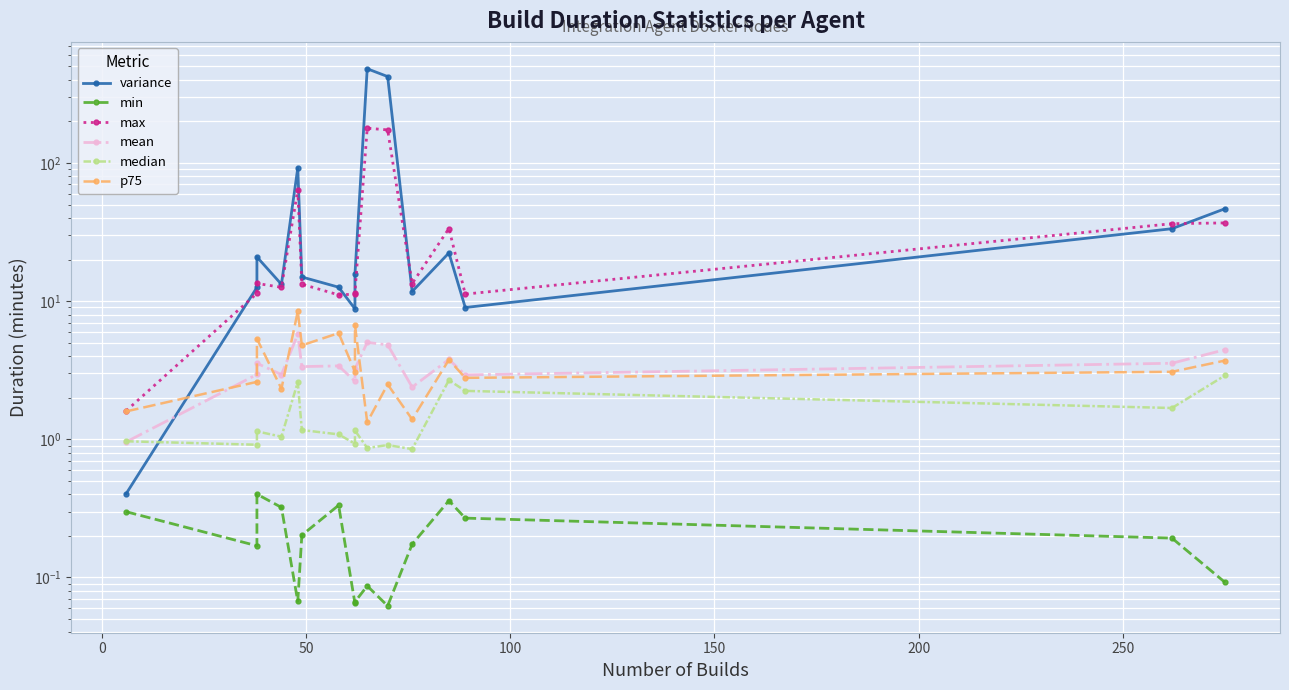

Reading left to right, transcribe all the data shown in this chart.

variance: 0.4	12.6	20.9	13.2	91.9	14.9	12.6	8.8	15.7	480.4	421.8	11.7	22.3	9.0	33.4	46.7
min: 0.3	0.2	0.4	0.3	0.1	0.2	0.3	0.1	0.1	0.1	0.1	0.2	0.4	0.3	0.2	0.1
max: 1.6	11.4	13.4	12.6	63.7	13.3	11.1	11.2	11.5	178.4	173.4	13.4	33.5	11.2	36.3	36.8
mean: 1.0	2.9	3.6	2.9	5.8	3.4	3.4	2.6	3.2	5.0	4.8	2.4	3.8	2.9	3.6	4.5
median: 1.0	0.9	1.1	1.0	2.6	1.2	1.1	0.9	1.2	0.9	0.9	0.8	2.7	2.2	1.7	2.9
p75: 1.6	2.6	5.3	2.3	8.4	4.8	5.9	3.1	6.7	1.3	2.5	1.4	3.8	2.8	3.1	3.7